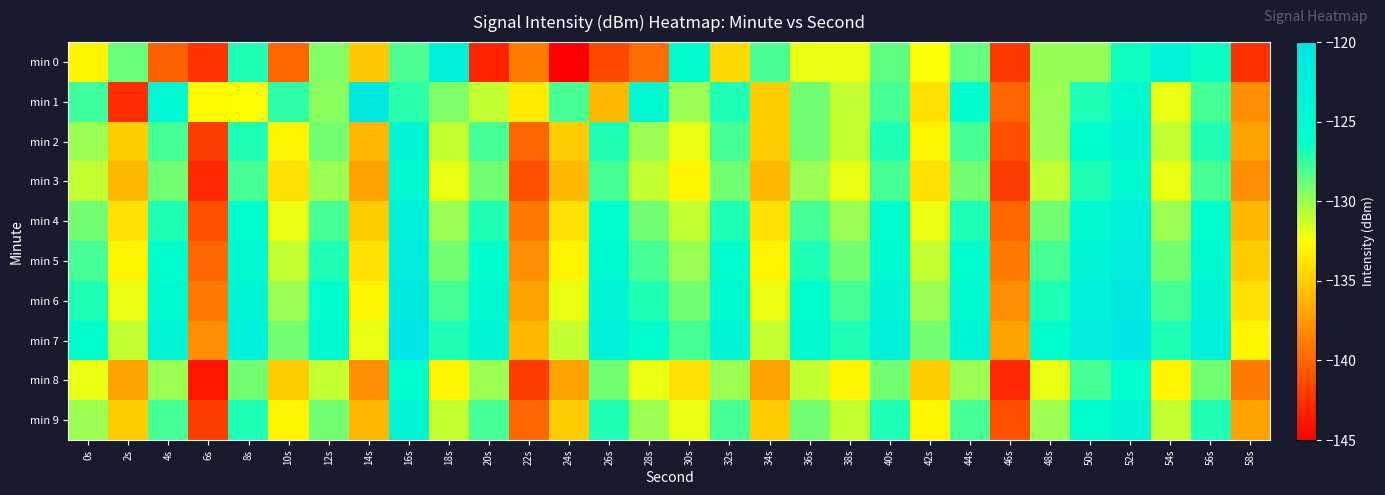

Reading left to right, list all the values displayed in this chart.

min 0: 0s=-133.0	2s=-128.8	4s=-140.1	6s=-142.5	8s=-127.0	10s=-140.0	12s=-129.4	14s=-135.1	16s=-128.1	18s=-122.6	20s=-143.2	22s=-138.9	24s=-145.0	26s=-141.4	28s=-139.6	30s=-125.5	32s=-134.4	34s=-128.0	36s=-132.0	38s=-131.9	40s=-128.5	42s=-132.4	44s=-128.7	46s=-142.2	48s=-130.0	50s=-129.8	52s=-126.7	54s=-123.2	56s=-126.5	58s=-142.6
min 1: 0s=-127.8	2s=-142.8	4s=-124.5	6s=-132.8	8s=-132.4	10s=-127.3	12s=-129.6	14s=-121.2	16s=-127.3	18s=-129.3	20s=-131.0	22s=-133.5	24s=-128.0	26s=-136.0	28s=-125.0	30s=-130.0	32s=-127.0	34s=-135.0	36s=-129.0	38s=-131.0	40s=-128.0	42s=-134.0	44s=-126.0	46s=-140.0	48s=-130.0	50s=-127.0	52s=-125.0	54s=-132.0	56s=-128.0	58s=-138.0
min 2: 0s=-130.0	2s=-135.0	4s=-128.0	6s=-142.0	8s=-127.0	10s=-133.0	12s=-129.0	14s=-136.0	16s=-124.0	18s=-131.0	20s=-128.0	22s=-140.0	24s=-135.0	26s=-127.0	28s=-130.0	30s=-132.0	32s=-128.0	34s=-135.0	36s=-129.0	38s=-131.0	40s=-127.0	42s=-133.0	44s=-128.0	46s=-141.0	48s=-130.0	50s=-126.0	52s=-124.0	54s=-131.0	56s=-127.0	58s=-137.0
min 3: 0s=-131.0	2s=-136.0	4s=-129.0	6s=-143.0	8s=-128.0	10s=-134.0	12s=-130.0	14s=-137.0	16s=-125.0	18s=-132.0	20s=-129.0	22s=-141.0	24s=-136.0	26s=-128.0	28s=-131.0	30s=-133.0	32s=-129.0	34s=-136.0	36s=-130.0	38s=-132.0	40s=-128.0	42s=-134.0	44s=-129.0	46s=-142.0	48s=-131.0	50s=-127.0	52s=-125.0	54s=-132.0	56s=-128.0	58s=-138.0
min 4: 0s=-129.0	2s=-134.0	4s=-127.0	6s=-141.0	8s=-126.0	10s=-132.0	12s=-128.0	14s=-135.0	16s=-123.0	18s=-130.0	20s=-127.0	22s=-139.0	24s=-134.0	26s=-126.0	28s=-129.0	30s=-131.0	32s=-127.0	34s=-134.0	36s=-128.0	38s=-130.0	40s=-126.0	42s=-132.0	44s=-127.0	46s=-140.0	48s=-129.0	50s=-125.0	52s=-123.0	54s=-130.0	56s=-126.0	58s=-136.0
min 5: 0s=-128.0	2s=-133.0	4s=-126.0	6s=-140.0	8s=-125.0	10s=-131.0	12s=-127.0	14s=-134.0	16s=-122.0	18s=-129.0	20s=-126.0	22s=-138.0	24s=-133.0	26s=-125.0	28s=-128.0	30s=-130.0	32s=-126.0	34s=-133.0	36s=-127.0	38s=-129.0	40s=-125.0	42s=-131.0	44s=-126.0	46s=-139.0	48s=-128.0	50s=-124.0	52s=-122.0	54s=-129.0	56s=-125.0	58s=-135.0
min 6: 0s=-127.0	2s=-132.0	4s=-125.0	6s=-139.0	8s=-124.0	10s=-130.0	12s=-126.0	14s=-133.0	16s=-121.0	18s=-128.0	20s=-125.0	22s=-137.0	24s=-132.0	26s=-124.0	28s=-127.0	30s=-129.0	32s=-125.0	34s=-132.0	36s=-126.0	38s=-128.0	40s=-124.0	42s=-130.0	44s=-125.0	46s=-138.0	48s=-127.0	50s=-123.0	52s=-121.0	54s=-128.0	56s=-124.0	58s=-134.0
min 7: 0s=-126.0	2s=-131.0	4s=-124.0	6s=-138.0	8s=-123.0	10s=-129.0	12s=-125.0	14s=-132.0	16s=-120.0	18s=-127.0	20s=-124.0	22s=-136.0	24s=-131.0	26s=-123.0	28s=-126.0	30s=-128.0	32s=-124.0	34s=-131.0	36s=-125.0	38s=-127.0	40s=-123.0	42s=-129.0	44s=-124.0	46s=-137.0	48s=-126.0	50s=-122.0	52s=-120.0	54s=-127.0	56s=-123.0	58s=-133.0
min 8: 0s=-132.0	2s=-137.0	4s=-130.0	6s=-144.0	8s=-129.0	10s=-135.0	12s=-131.0	14s=-138.0	16s=-126.0	18s=-133.0	20s=-130.0	22s=-142.0	24s=-137.0	26s=-129.0	28s=-132.0	30s=-134.0	32s=-130.0	34s=-137.0	36s=-131.0	38s=-133.0	40s=-129.0	42s=-135.0	44s=-130.0	46s=-143.0	48s=-132.0	50s=-128.0	52s=-126.0	54s=-133.0	56s=-129.0	58s=-139.0
min 9: 0s=-130.0	2s=-135.0	4s=-128.0	6s=-142.0	8s=-127.0	10s=-133.0	12s=-129.0	14s=-136.0	16s=-124.0	18s=-131.0	20s=-128.0	22s=-140.0	24s=-135.0	26s=-127.0	28s=-130.0	30s=-132.0	32s=-128.0	34s=-135.0	36s=-129.0	38s=-131.0	40s=-127.0	42s=-133.0	44s=-128.0	46s=-141.0	48s=-130.0	50s=-126.0	52s=-124.0	54s=-131.0	56s=-127.0	58s=-137.0